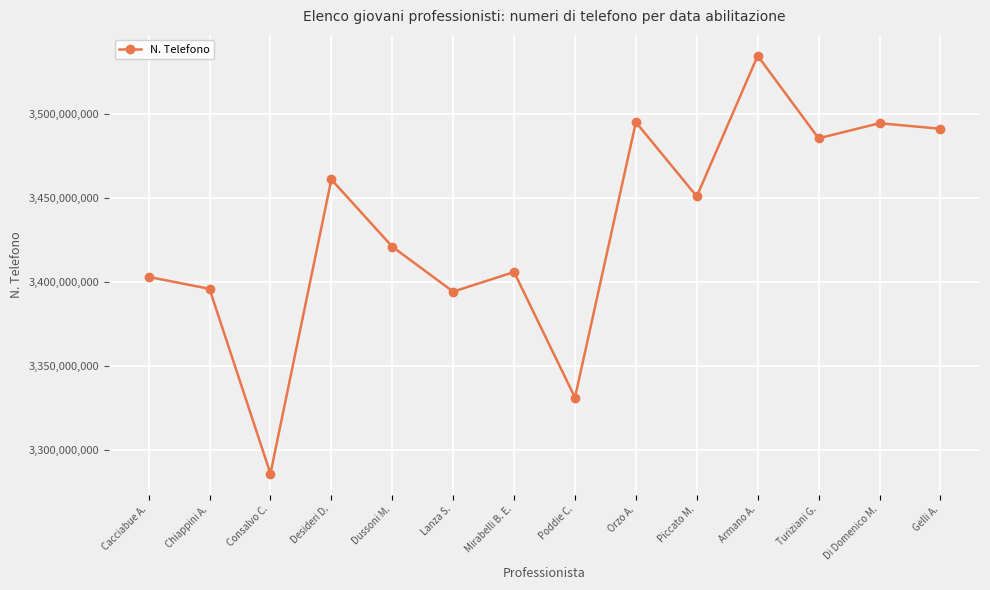

Where is the data nearest to the value 3410300265?

Mirabelli B. E.